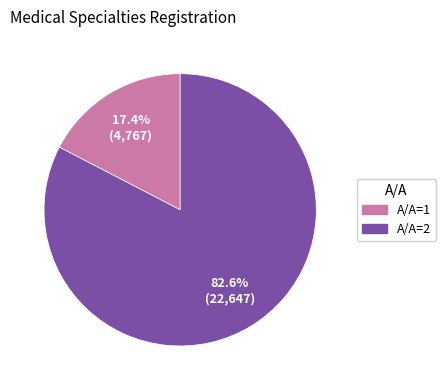

Is there any slice that represents more than half of the pie?

Yes